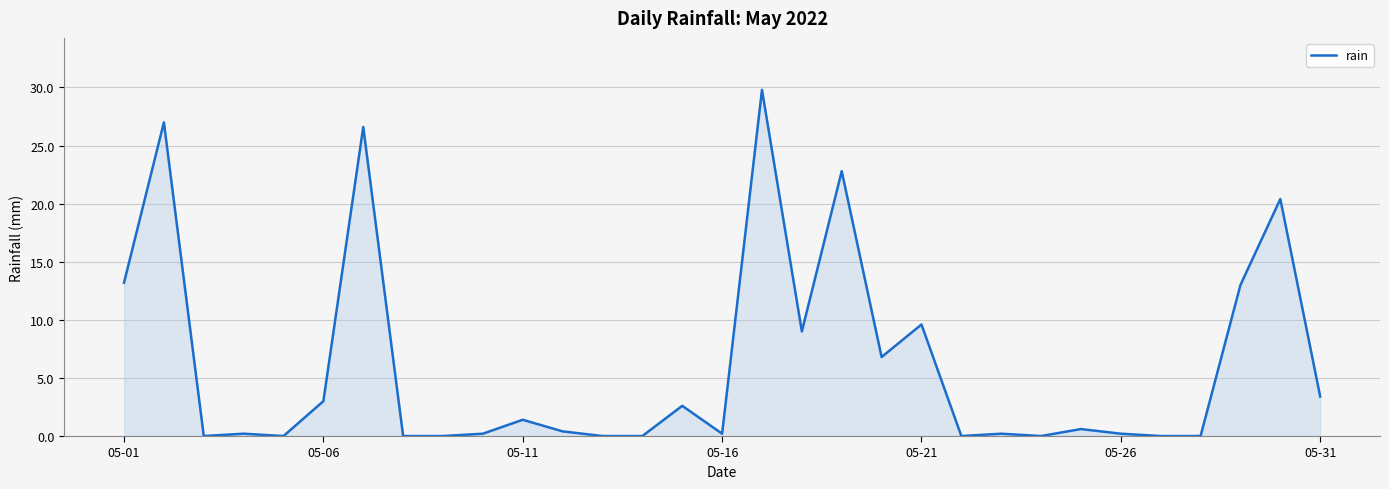

What is the difference between the maximum and minimum values?

29.8